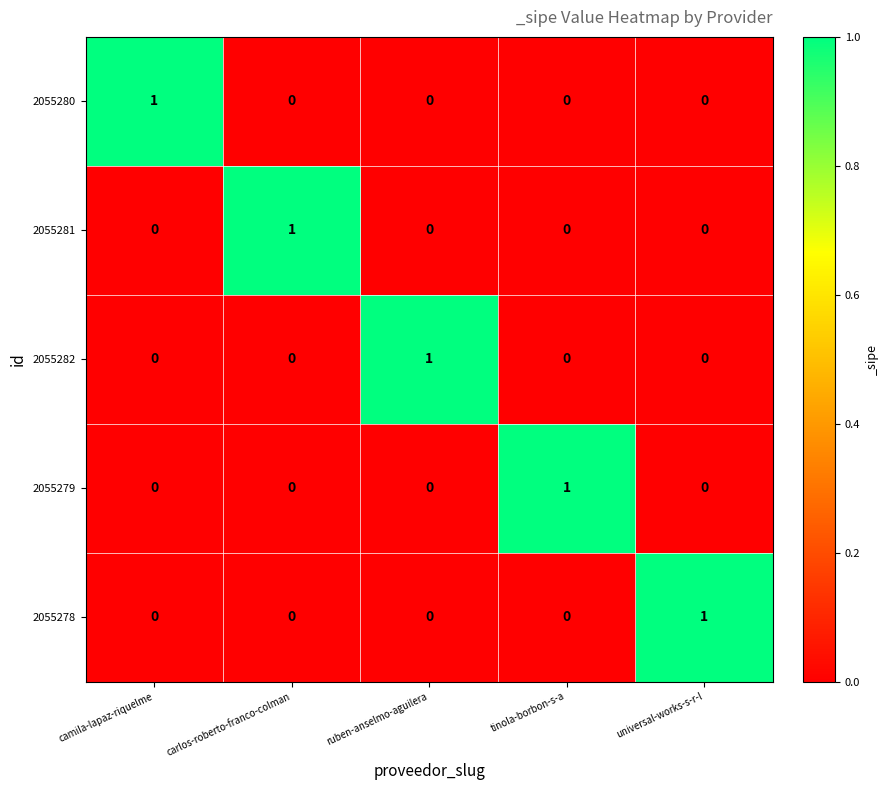

Reading left to right, extract all data points from this chart.

2055280: camila-lapaz-riquelme=1	carlos-roberto-franco-colman=0	ruben-anselmo-aguilera=0	tinola-borbon-s-a=0	universal-works-s-r-l=0
2055281: camila-lapaz-riquelme=0	carlos-roberto-franco-colman=1	ruben-anselmo-aguilera=0	tinola-borbon-s-a=0	universal-works-s-r-l=0
2055282: camila-lapaz-riquelme=0	carlos-roberto-franco-colman=0	ruben-anselmo-aguilera=1	tinola-borbon-s-a=0	universal-works-s-r-l=0
2055279: camila-lapaz-riquelme=0	carlos-roberto-franco-colman=0	ruben-anselmo-aguilera=0	tinola-borbon-s-a=1	universal-works-s-r-l=0
2055278: camila-lapaz-riquelme=0	carlos-roberto-franco-colman=0	ruben-anselmo-aguilera=0	tinola-borbon-s-a=0	universal-works-s-r-l=1